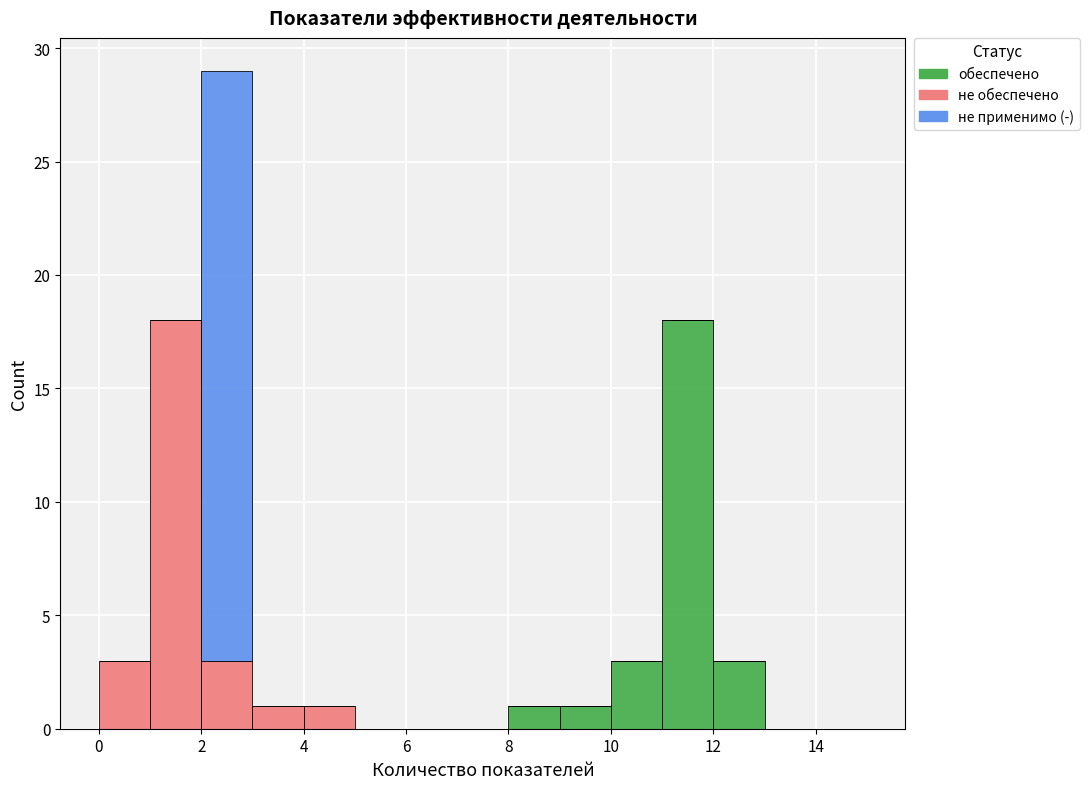

Reading left to right, transcribe this chart: for each stacked bar, give the range it covers on the x-axis and its total height. The values are not printed on the chart, so give them approximately, as read against the axis.

0 to 1: 3
1 to 2: 18
2 to 3: 29
3 to 4: 1
4 to 5: 1
5 to 6: 0
6 to 7: 0
7 to 8: 0
8 to 9: 1
9 to 10: 1
10 to 11: 3
11 to 12: 18
12 to 13: 3
13 to 14: 0
14 to 15: 0